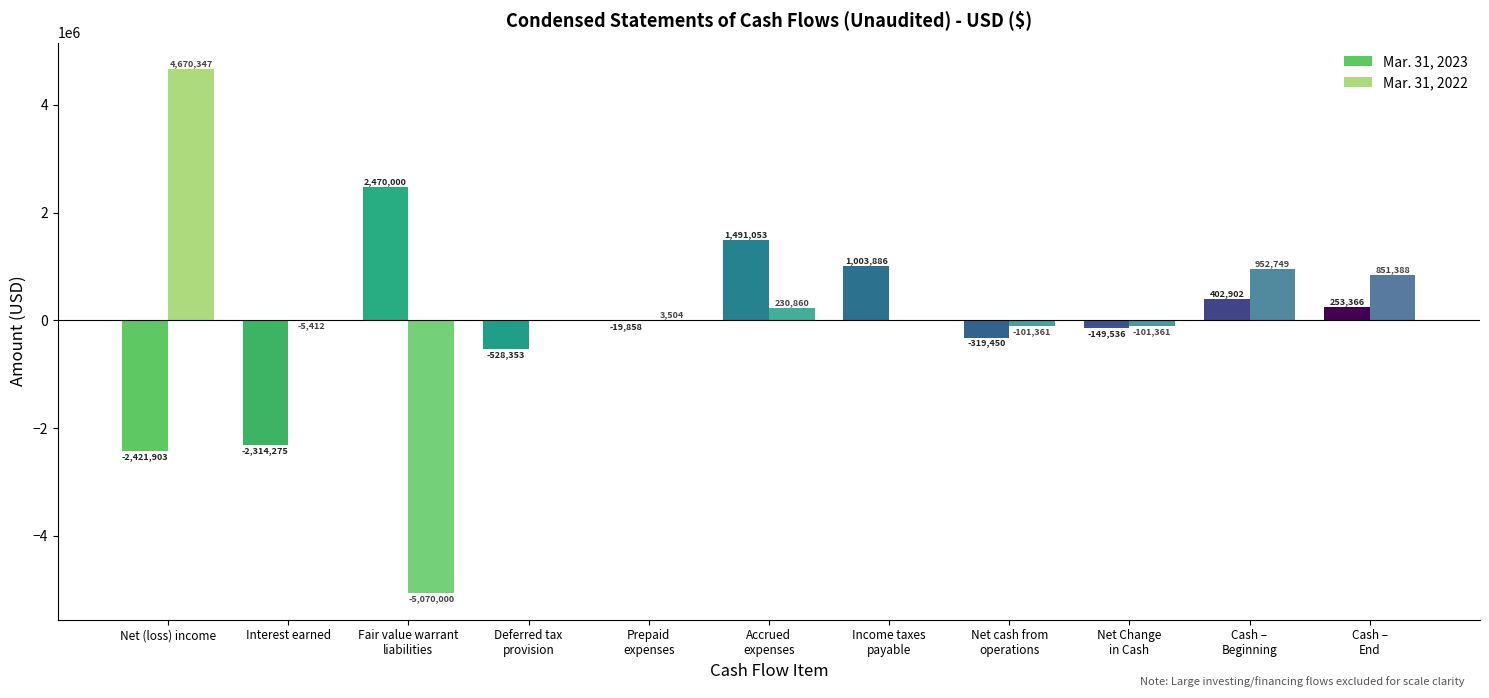

Where does the Mar. 31, 2022 series first go above 0?

Net (loss) income